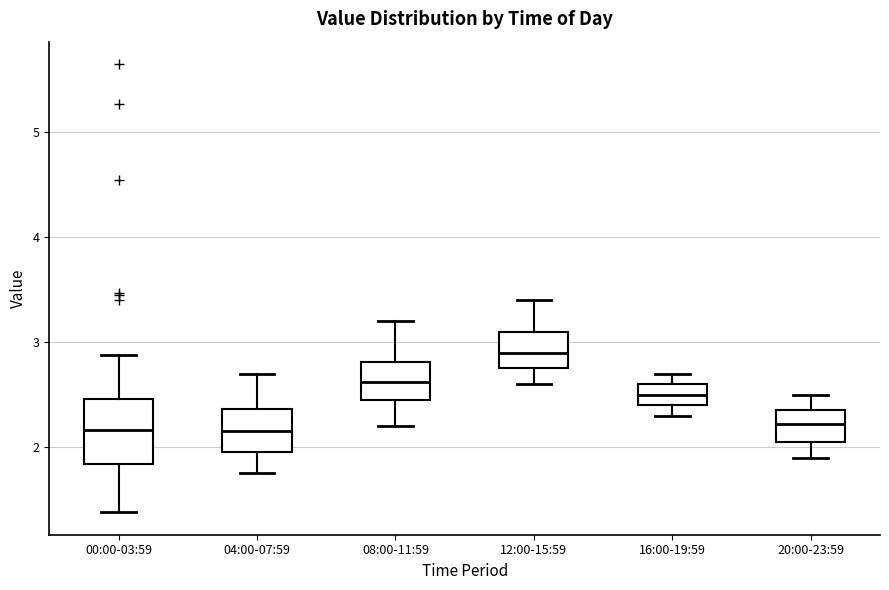

Reading left to right, transcribe this box plot: for each box, give where its median line is, the range the box spans, and where its two whiskers end, as read against the y-axis. The values are not printed on the chart, so give them approximately, as read against the axis.

00:00-03:59: median 2.2, box 1.8 to 2.5, whiskers 1.4 to 2.9
04:00-07:59: median 2.2, box 2.0 to 2.4, whiskers 1.8 to 2.7
08:00-11:59: median 2.6, box 2.5 to 2.8, whiskers 2.2 to 3.2
12:00-15:59: median 2.9, box 2.8 to 3.1, whiskers 2.6 to 3.4
16:00-19:59: median 2.5, box 2.4 to 2.6, whiskers 2.3 to 2.7
20:00-23:59: median 2.2, box 2.1 to 2.4, whiskers 1.9 to 2.5